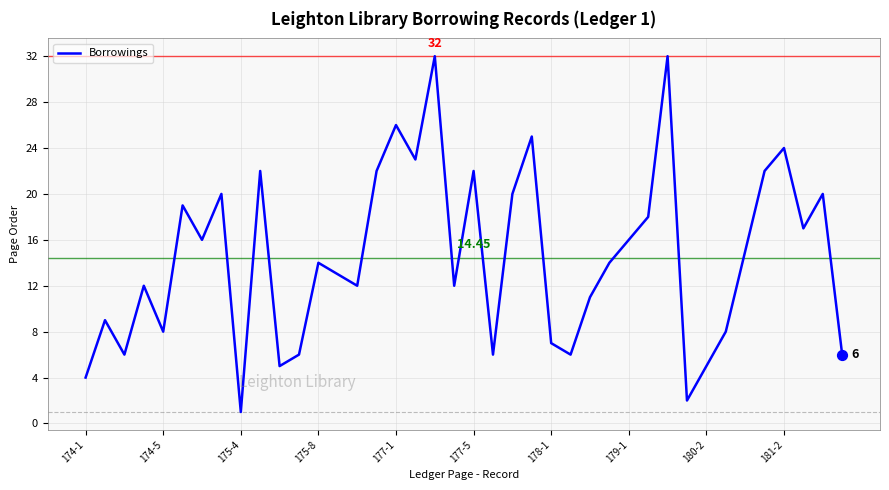

What is the difference between the maximum and minimum values?

31